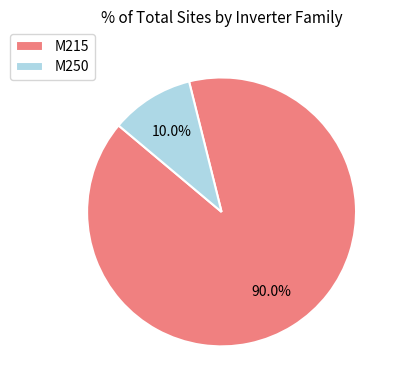

What is the total percentage of M215 and M250?

100.0%